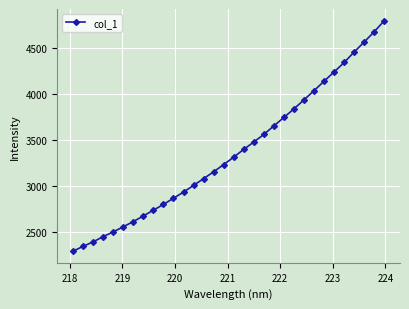

How many values are below 3313?

16